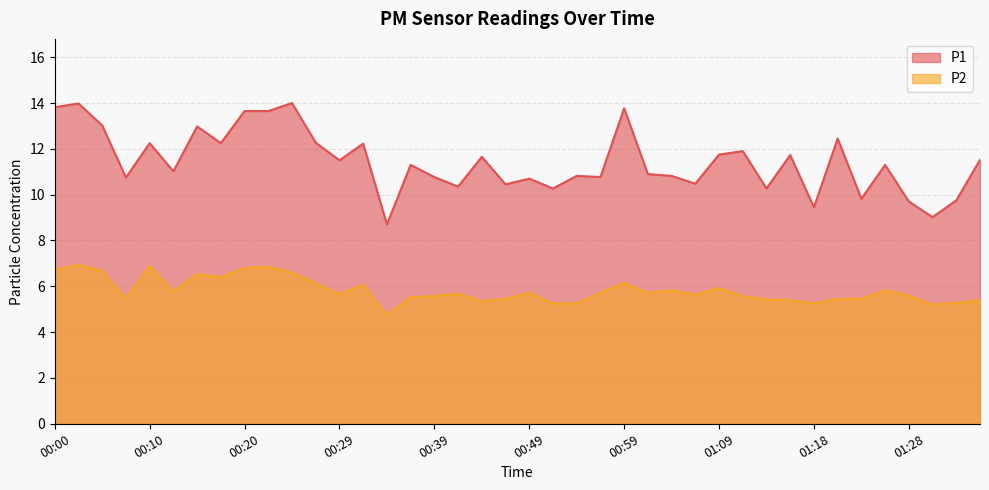

Where is P1 nearest to the value 11?

00:12